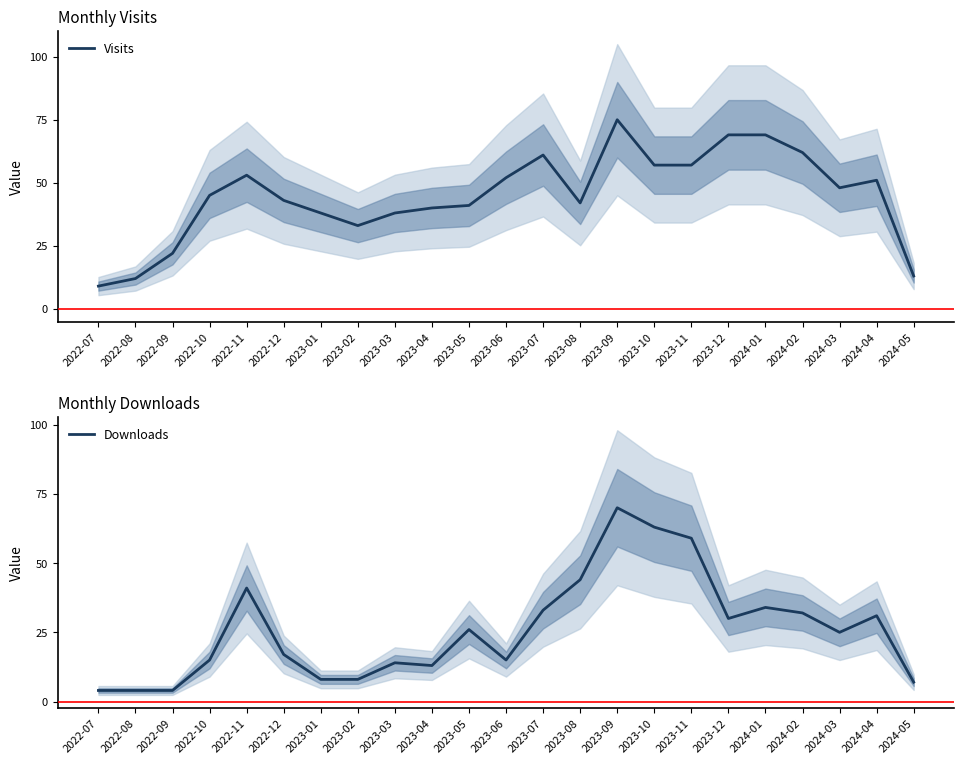

True or false: Downloads and Visits cross at least once.

True